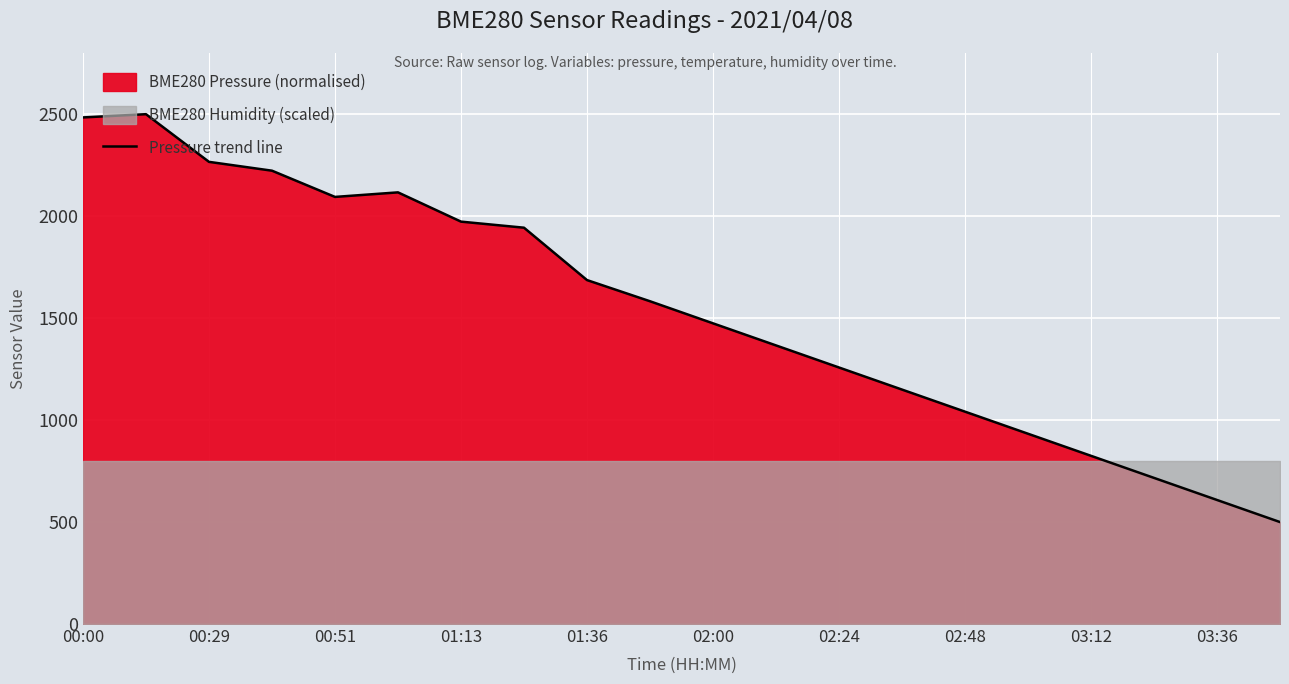

How many points are lower than both their immediate neighbors (excluding endpoints)?

1